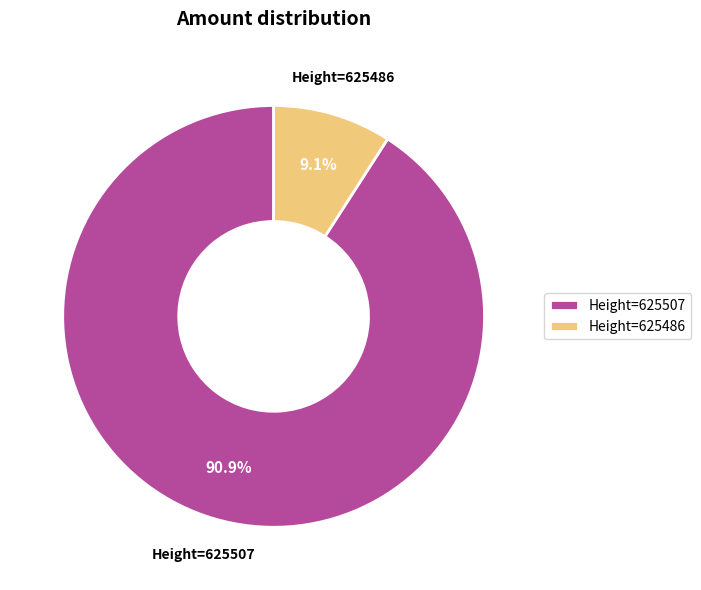

Which slice is the smallest?

Height=625486